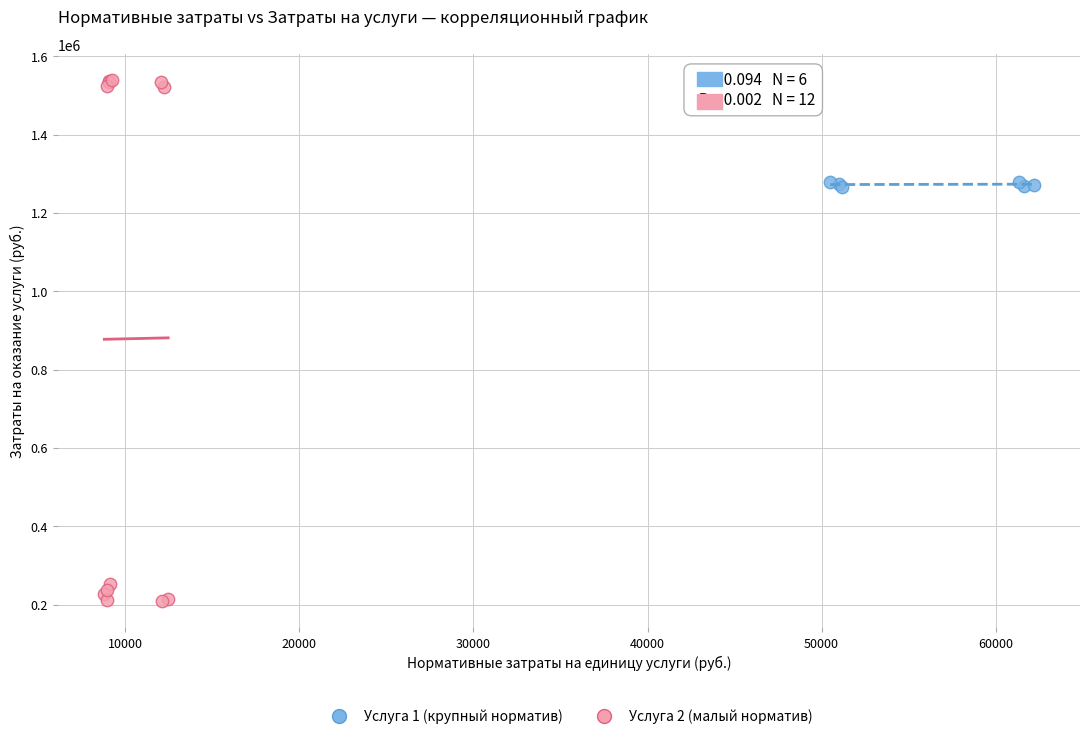

Which series has the largest Y range (max minus min)?

Услуга 2 (малый норматив)